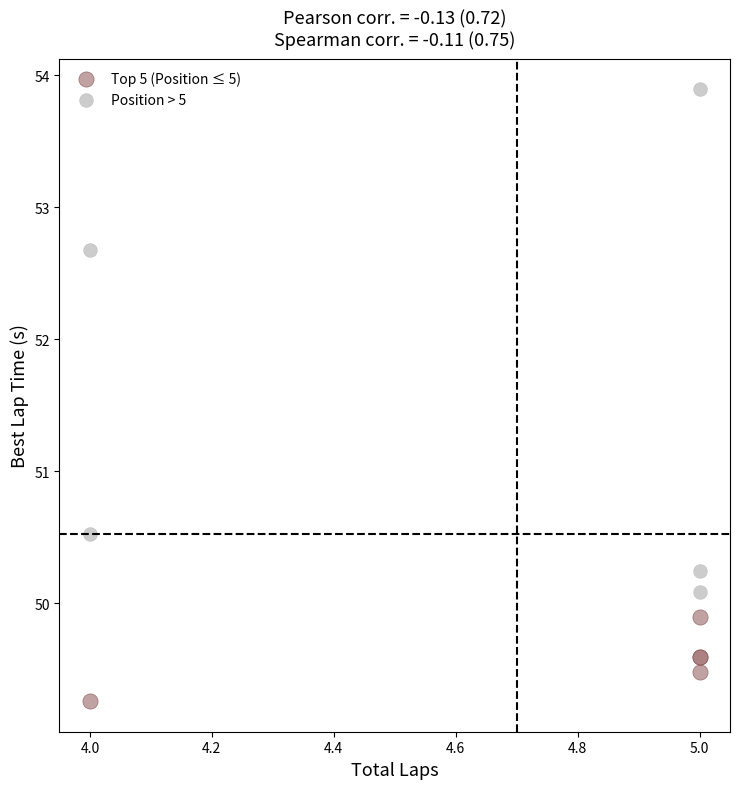

What are all the series names shown in the legend?

Top 5 (Position ≤ 5), Position > 5